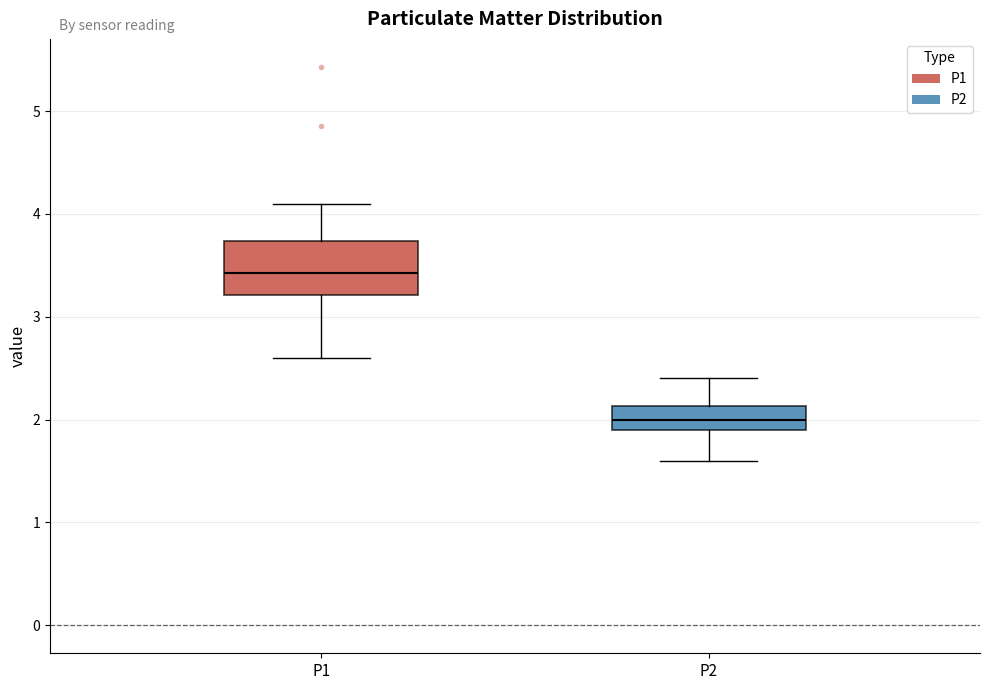

Where does the median line of the box for P2 sit on the y-axis? The values are not printed on the chart, so give them approximately, as read against the axis.

2.0